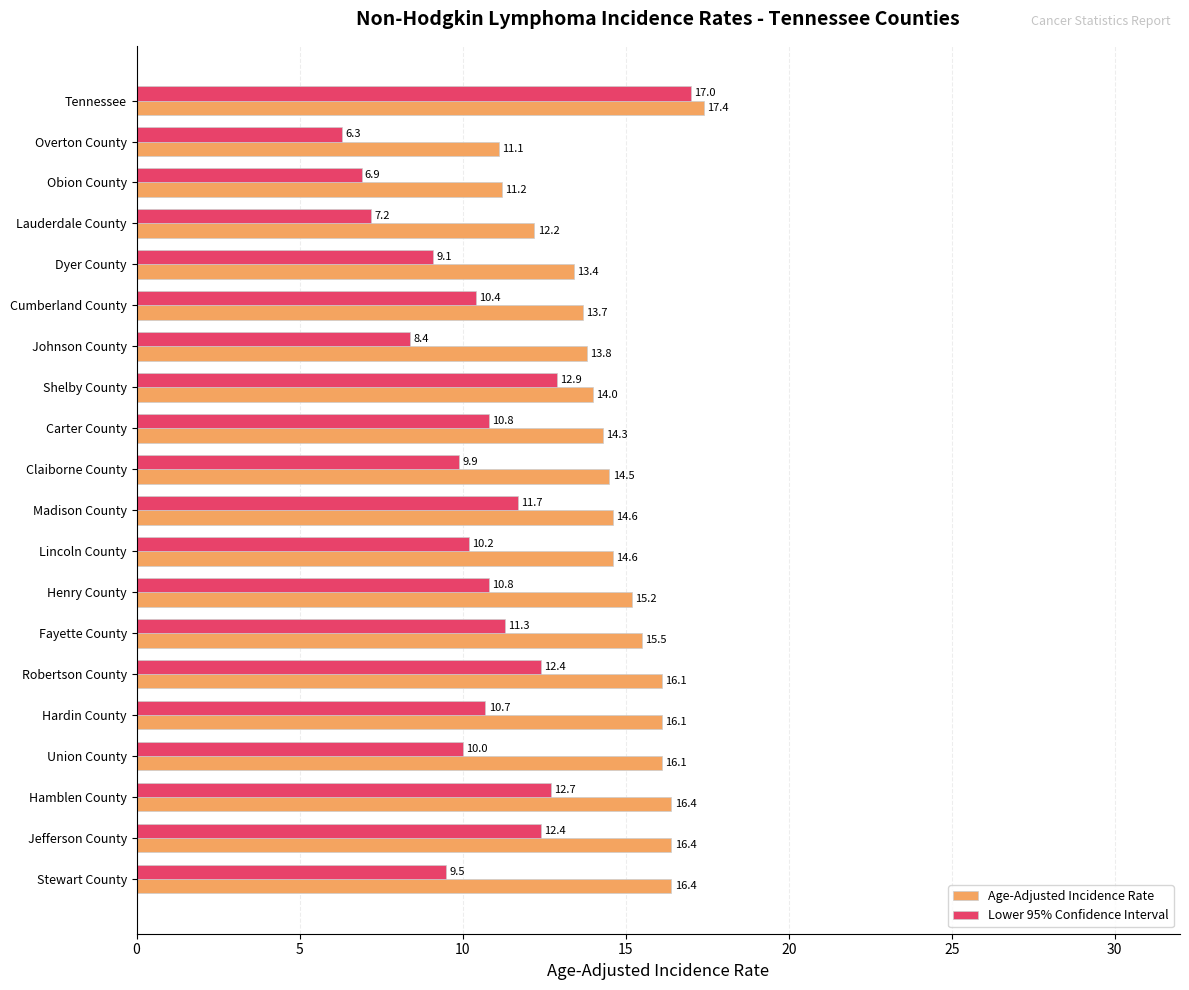

Is the value of Lower 95% Confidence Interval at Obion County greater than the value of Age-Adjusted Incidence Rate at Cumberland County?

No